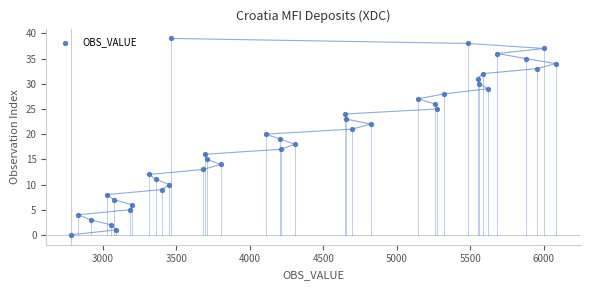

What is the range of Y values (max minus min)?

39